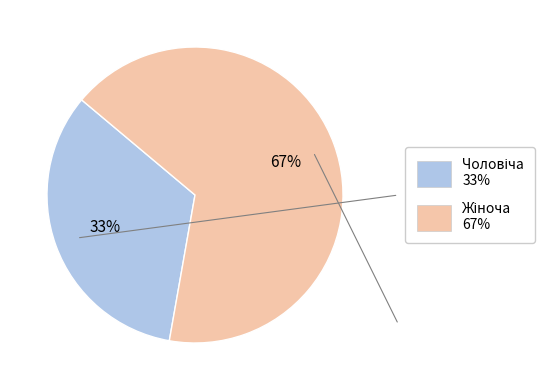

Is there a majority slice in this chart?

Yes